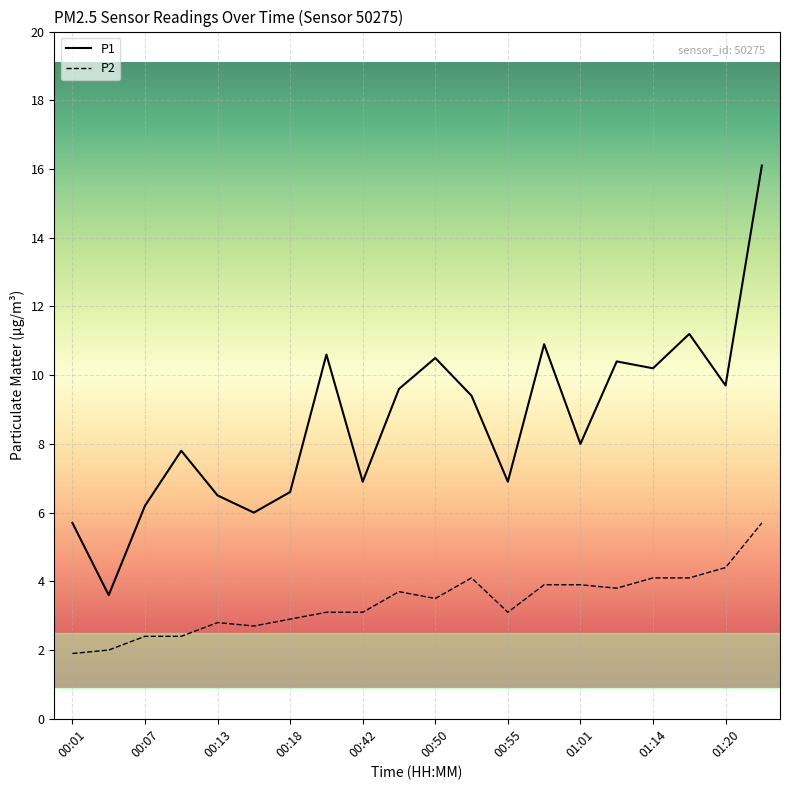

Which series has the largest total across all categories?

P1